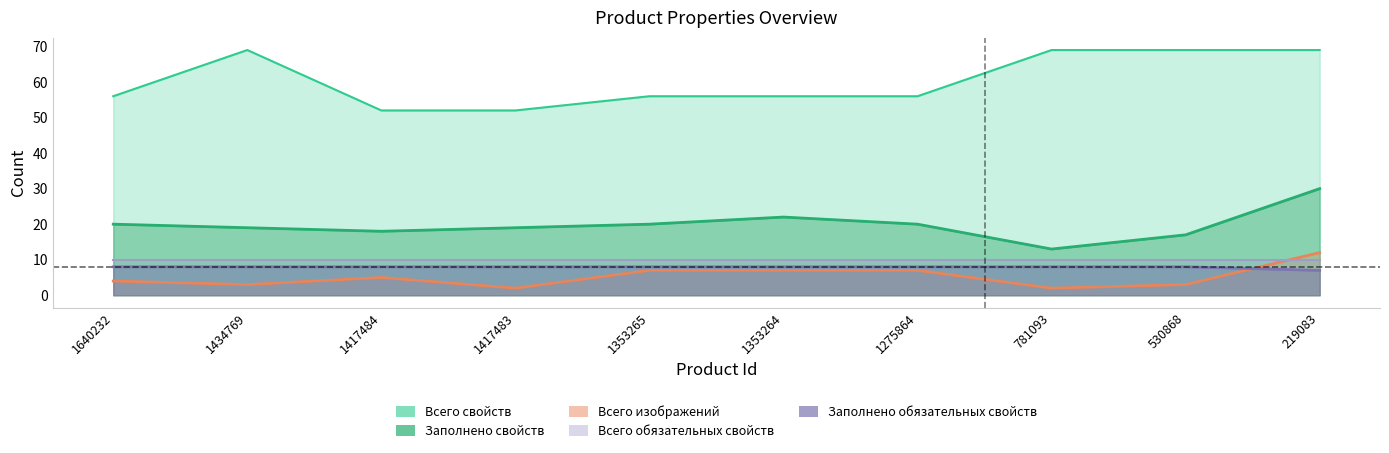

Where is Всего изображений nearest to the value 7?

1353265